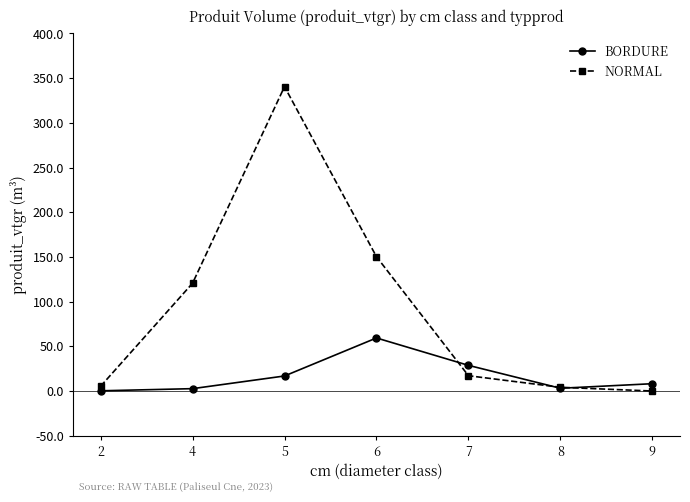

Where does the BORDURE series first go above 8?

5